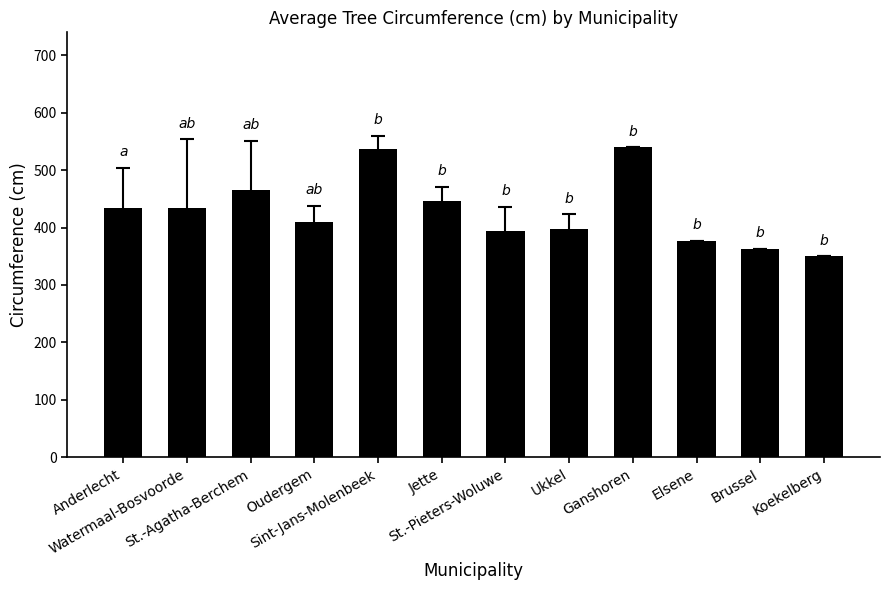

Between Elsene and Oudergem, which is larger?

Oudergem